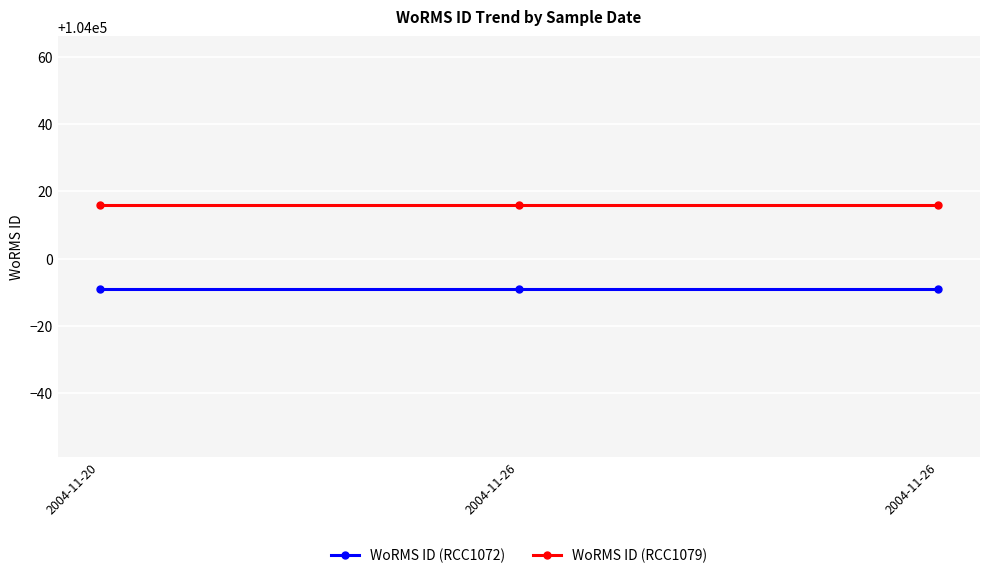

Between 2004-11-20 and 2004-11-26, which series saw the biggest shift?

WoRMS ID (RCC1072)